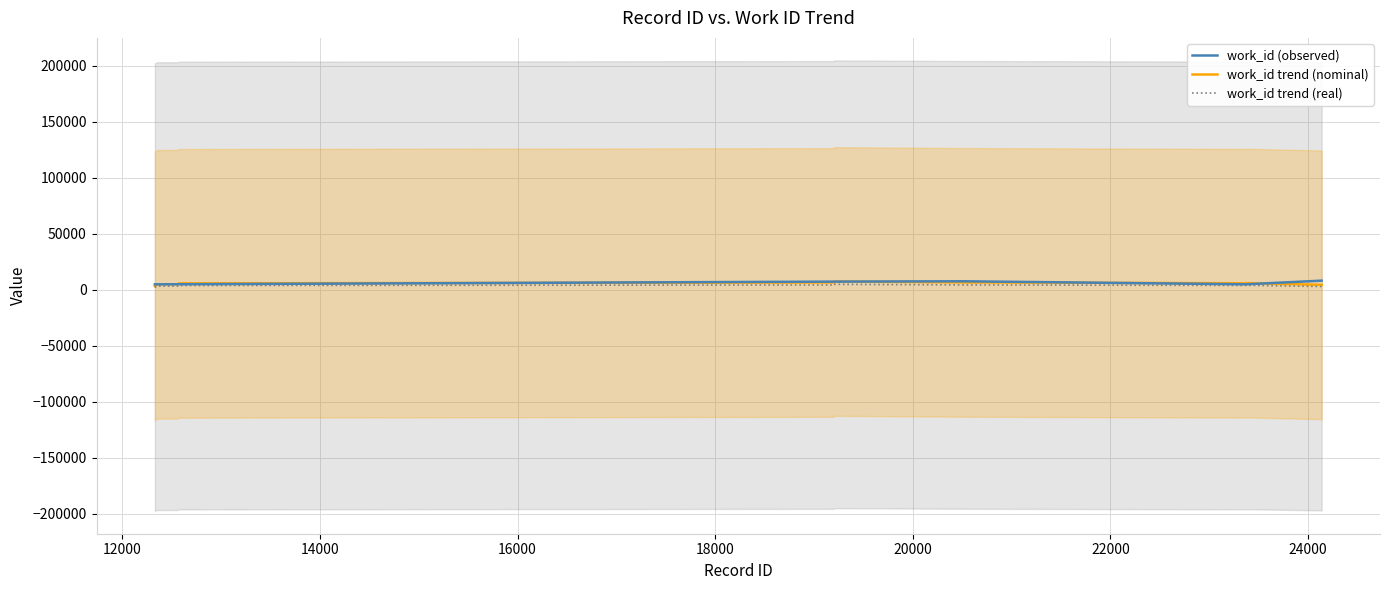

Which series has the largest range (max minus min)?

work_id trend (nominal)